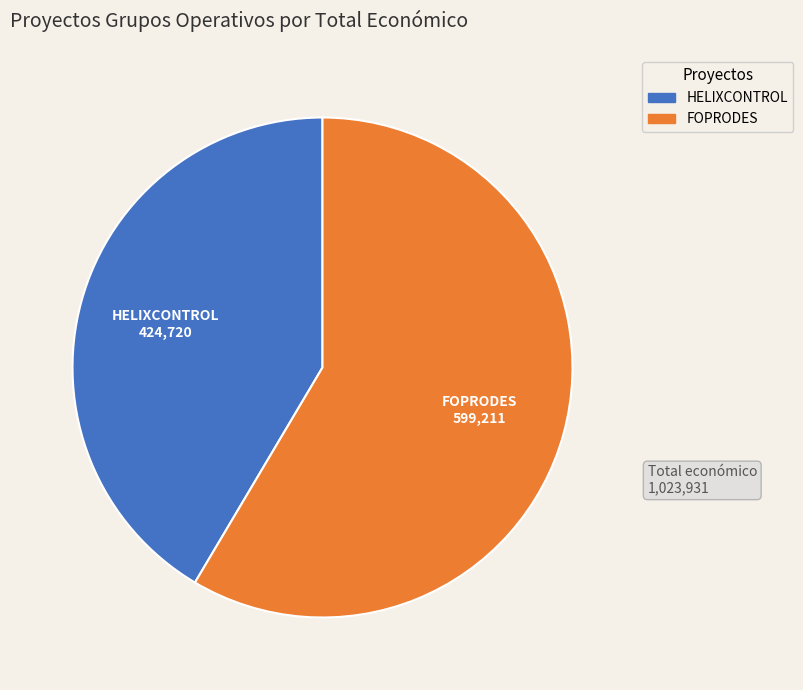

Count the number of slices in the pie.

2